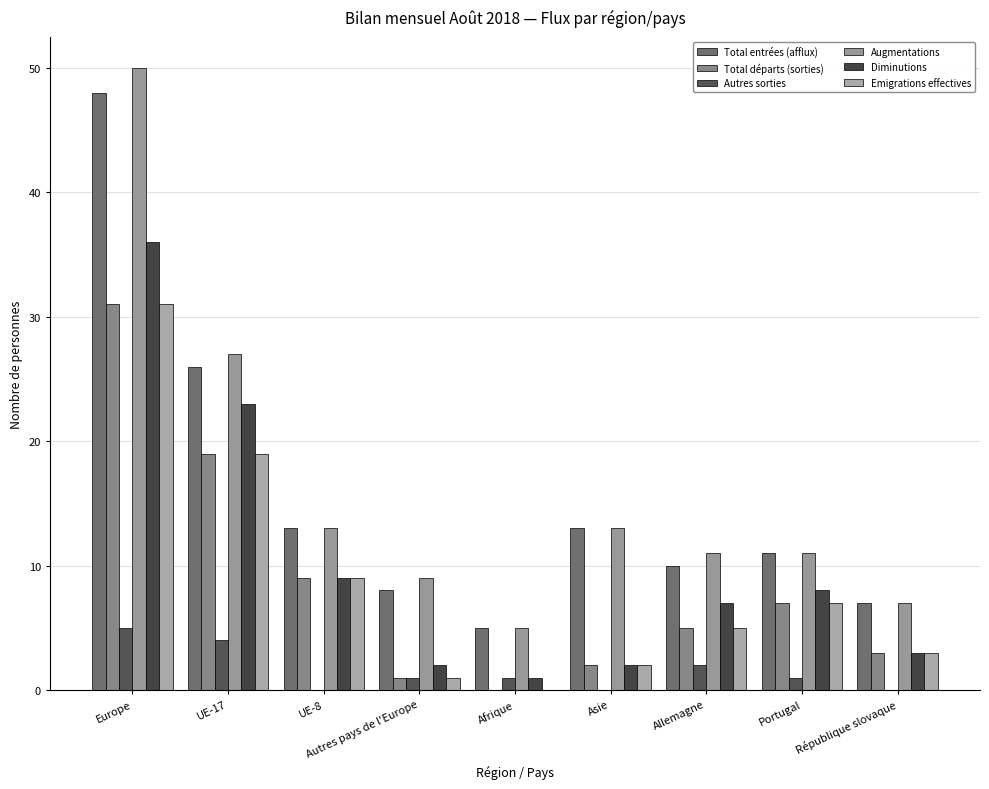

What position from the right is Europe?

9